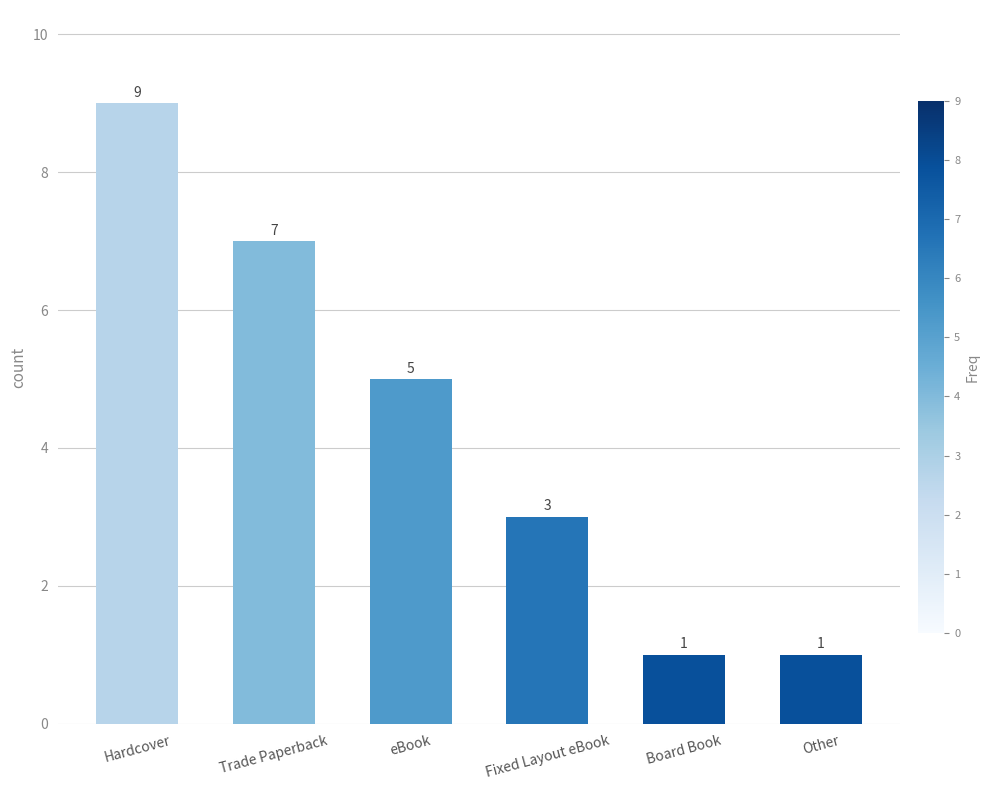

How many data points are less than 5?

3